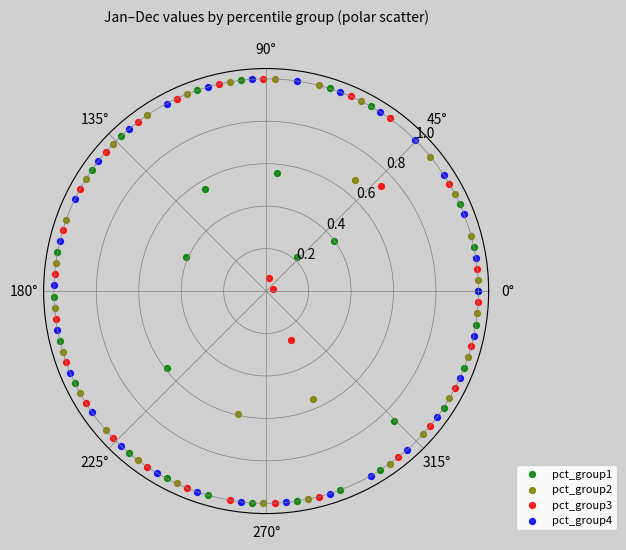

Which series reaches the minimum Y coordinate?

pct_group3